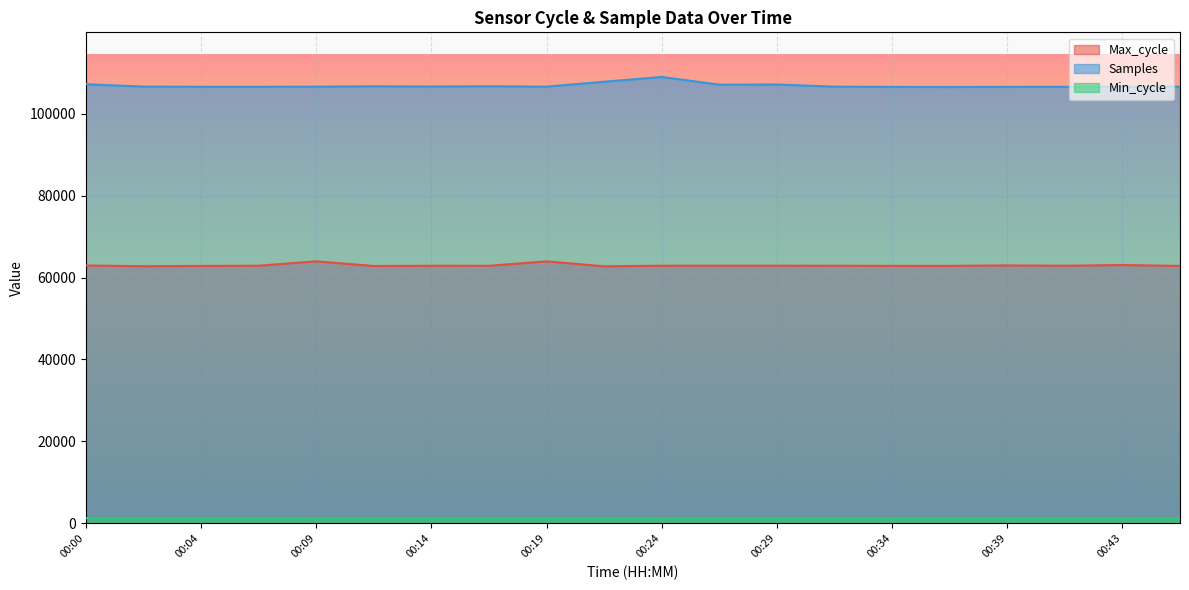

Rank the series at 00:00 from lowest to highest value.

Min_cycle, Max_cycle, Samples